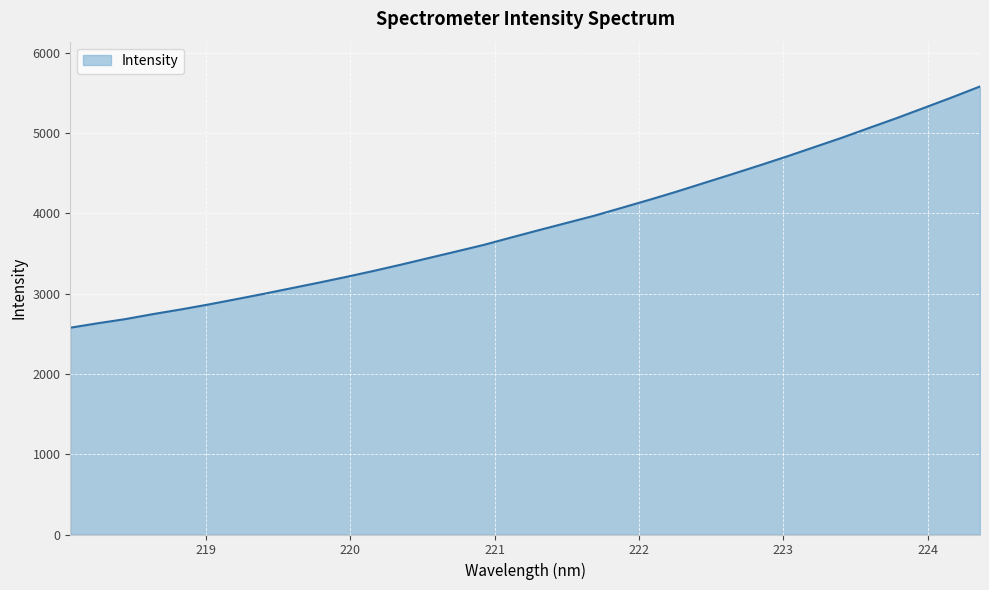

What is the difference between the maximum and minimum values?

3003.5